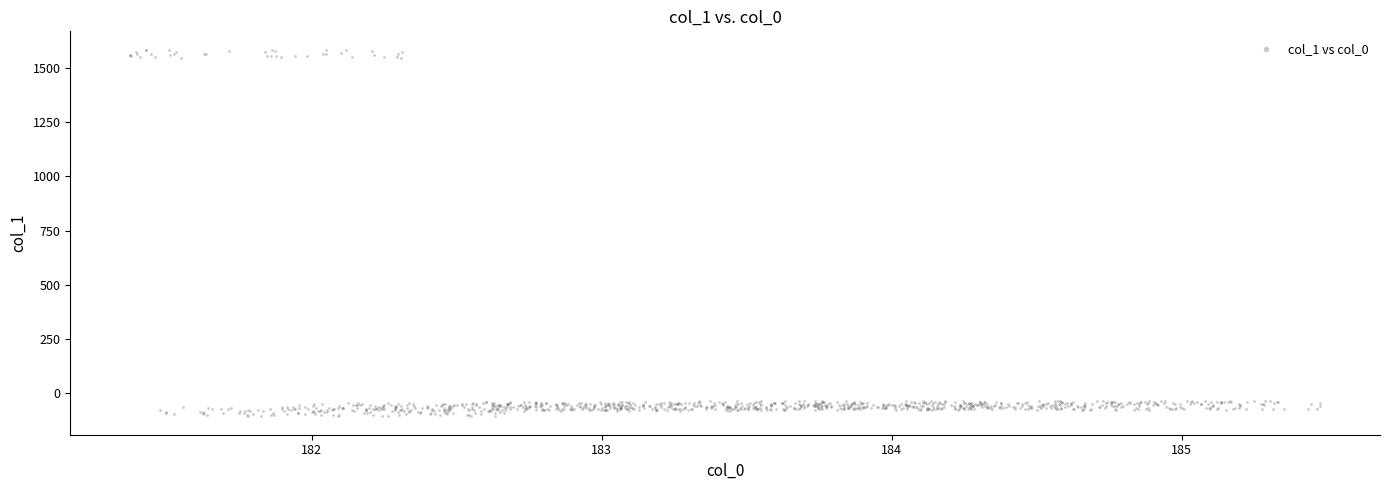

What is the range of Y values (max minus min)?

1691.0